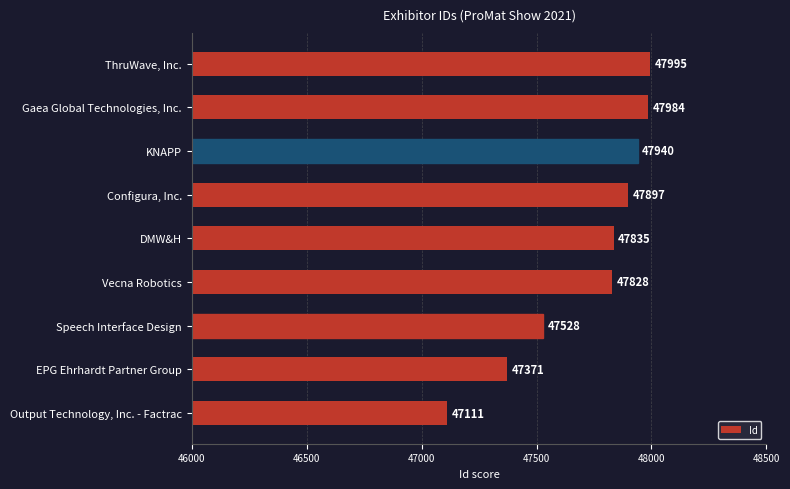

What value does the data have at Output Technology, Inc. - Factrac?

47111